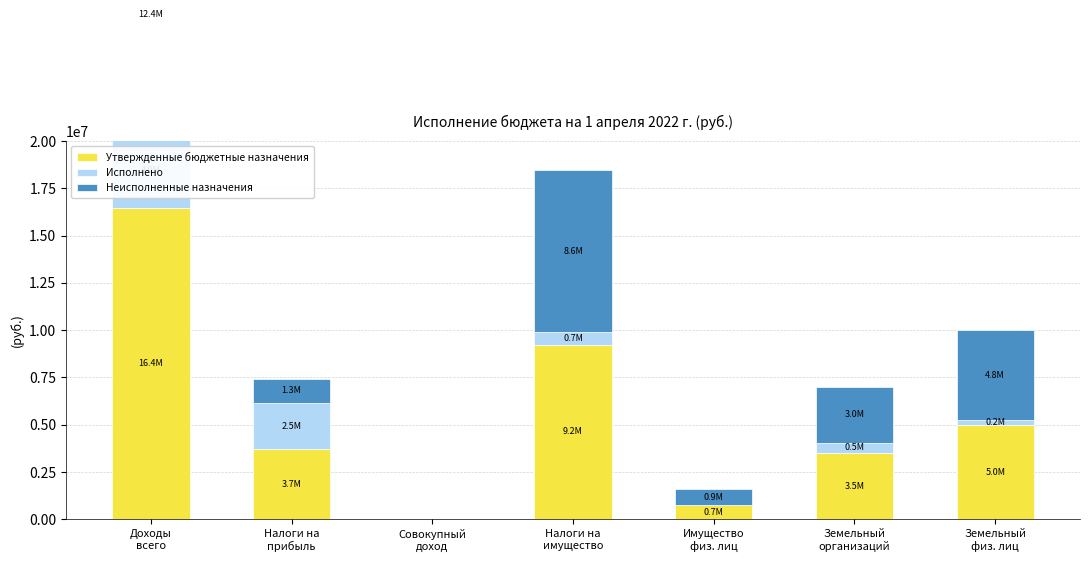

Is it true that Исполнено equals 2462112.6 at Налоги на
прибыль?

True